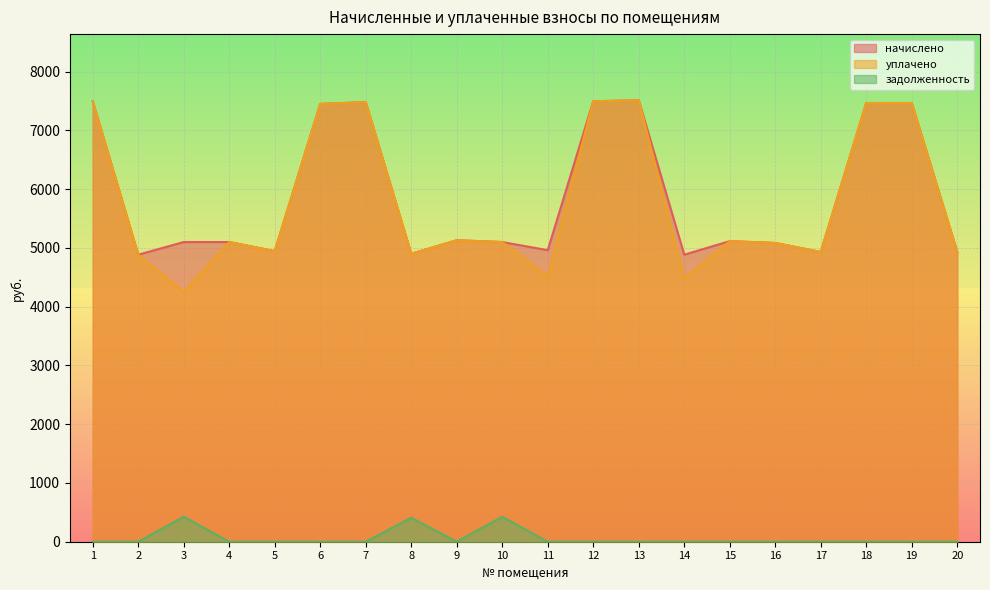

True or false: задолженность and начислено cross at least once.

False